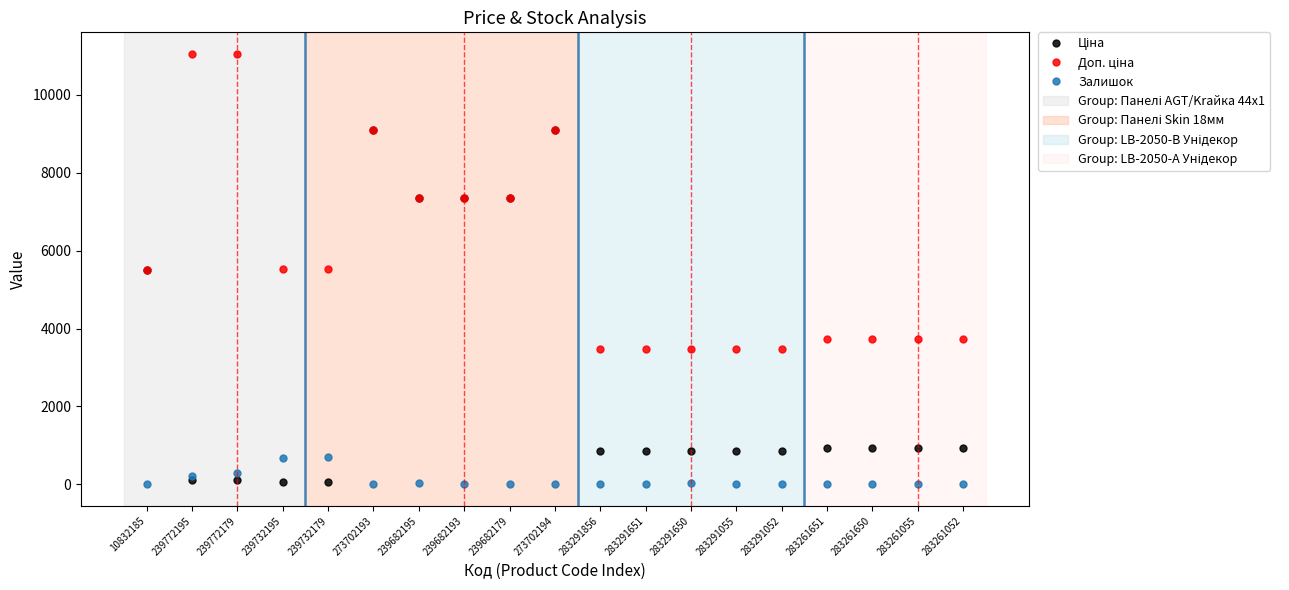

True or false: Залишок has a value of 0.0 at 239682193.

True